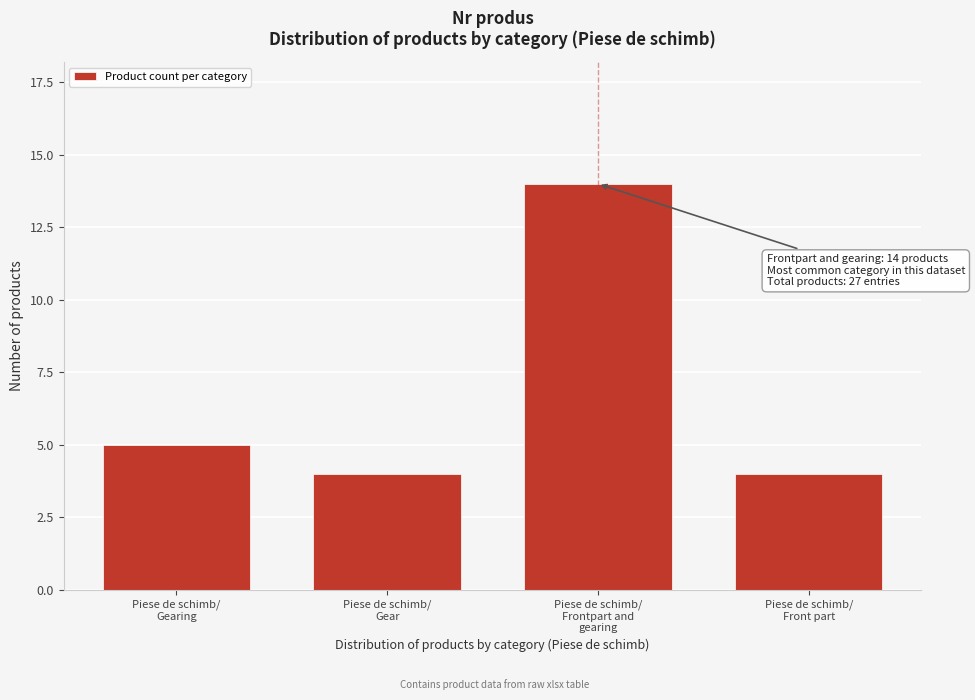

Reading left to right, transcribe all the data shown in this chart.

5	4	14	4